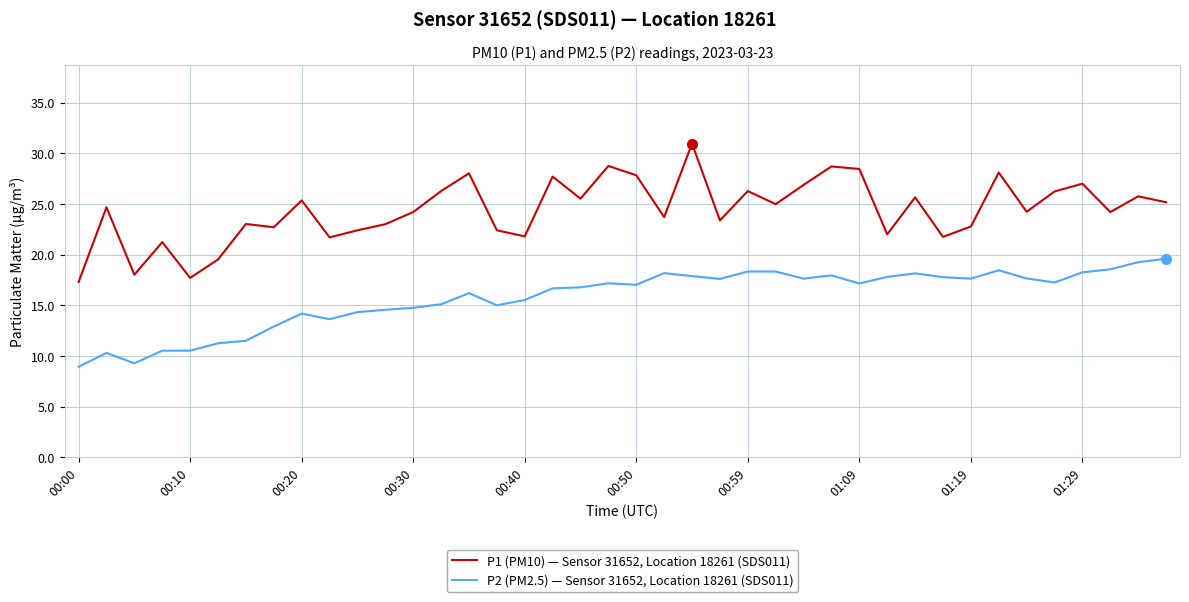

What is the difference between the maximum and minimum values in the P2 (PM2.5) — Sensor 31652, Location 18261 (SDS011) series?

10.7